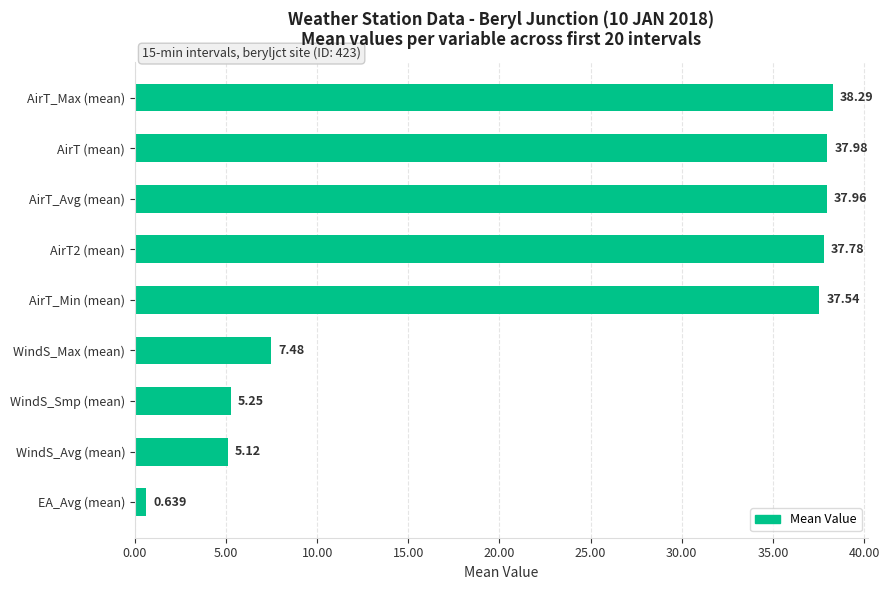

Rank the categories by value from highest to lowest.

AirT_Max (mean), AirT (mean), AirT_Avg (mean), AirT2 (mean), AirT_Min (mean), WindS_Max (mean), WindS_Smp (mean), WindS_Avg (mean), EA_Avg (mean)